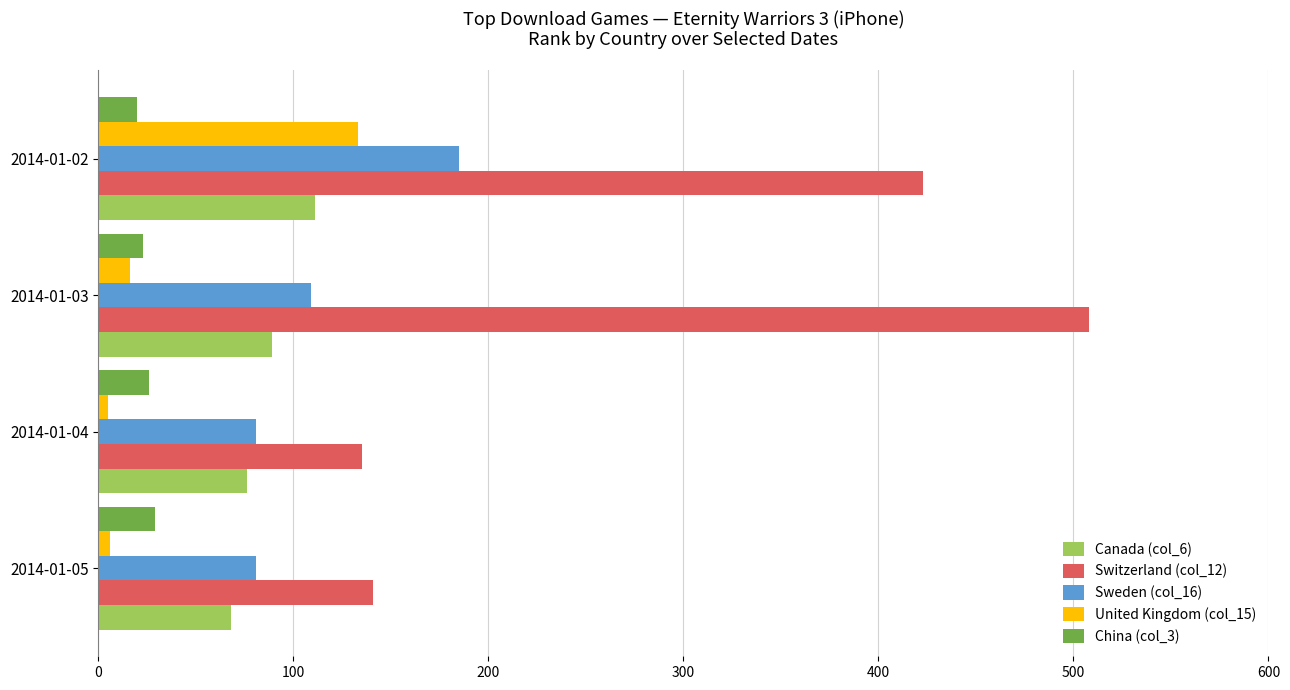

At which category is the sum across all series the highest?

2014-01-02